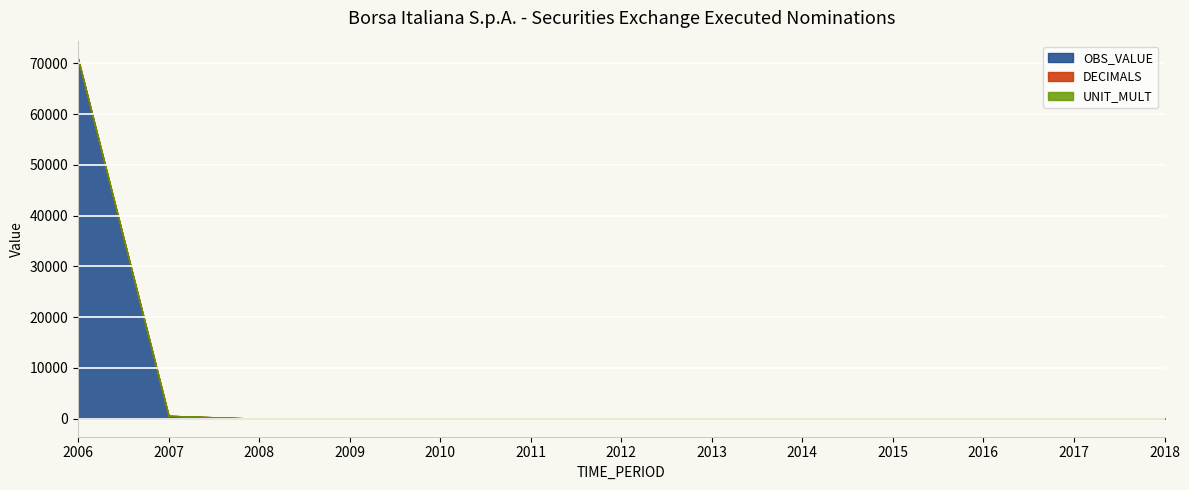

How many series are shown in this chart?

3